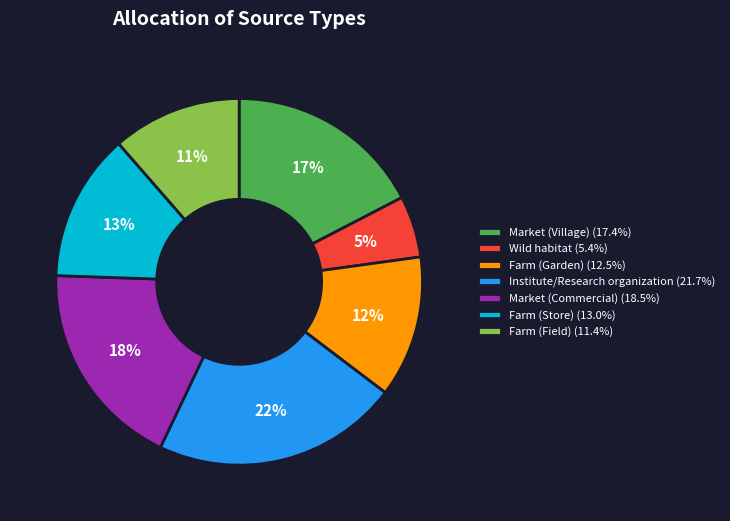

Between Wild habitat and Farm (Garden), which is larger?

Farm (Garden)